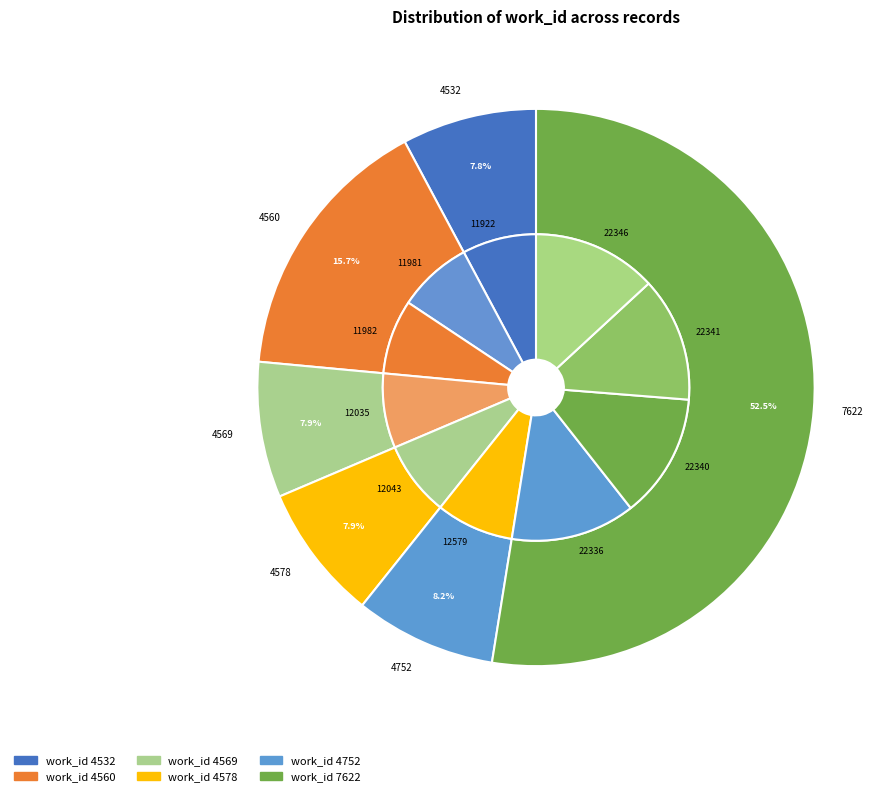

Which slice is the smallest?

11922